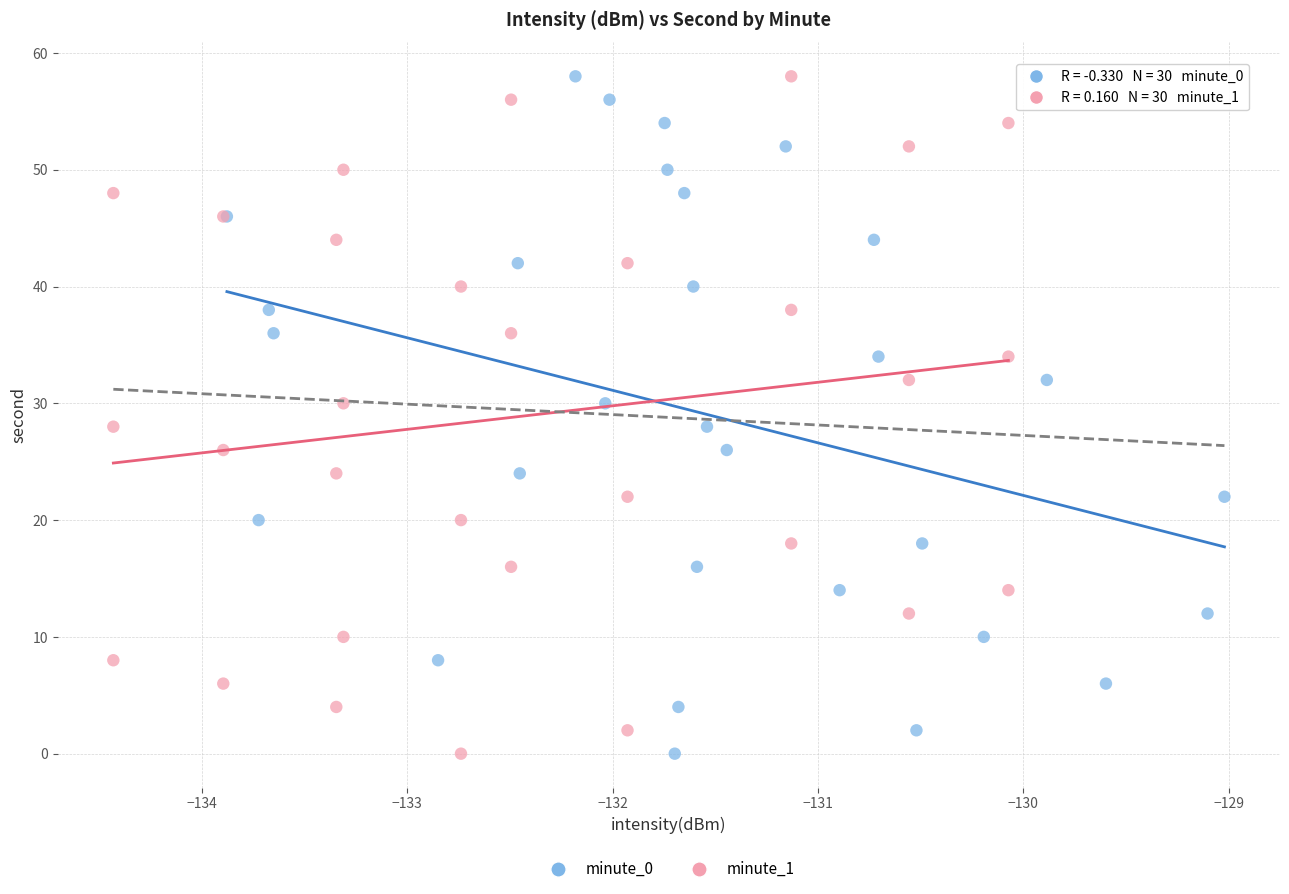

What are all the series names shown in the legend?

minute_0, minute_1